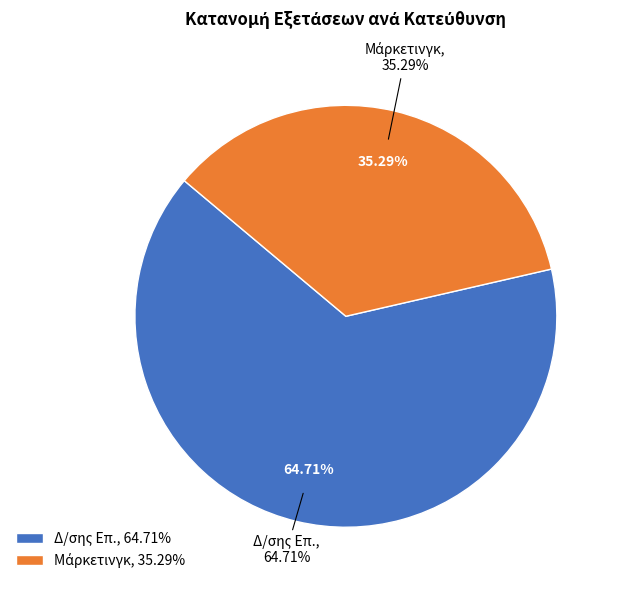

Does Δ/σης Επ. account for over 50% of the chart?

Yes